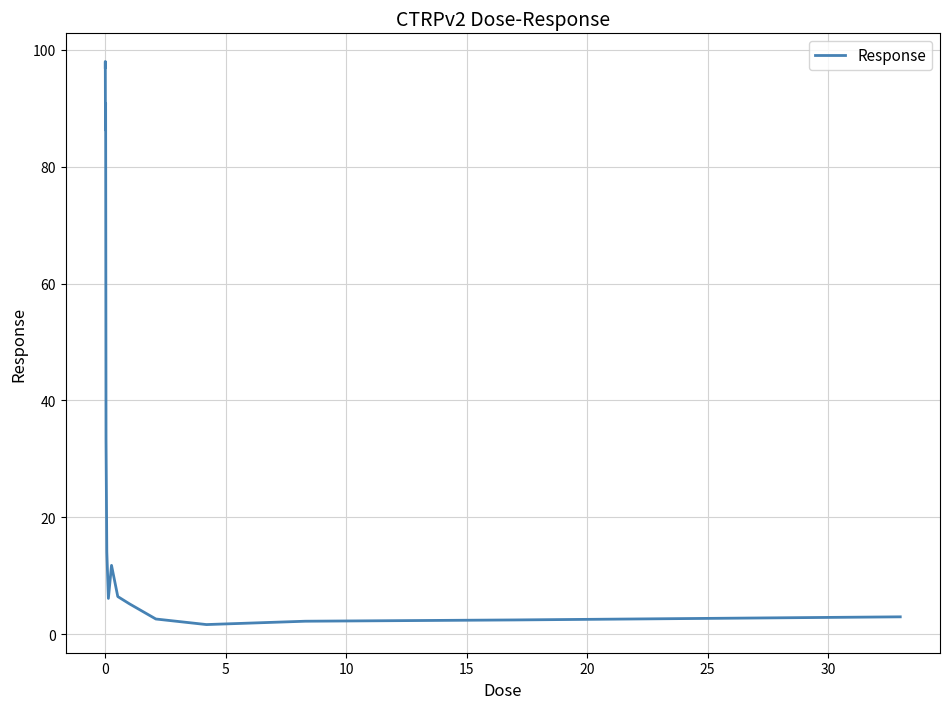

Is this an area chart (filled region under the line)?

No